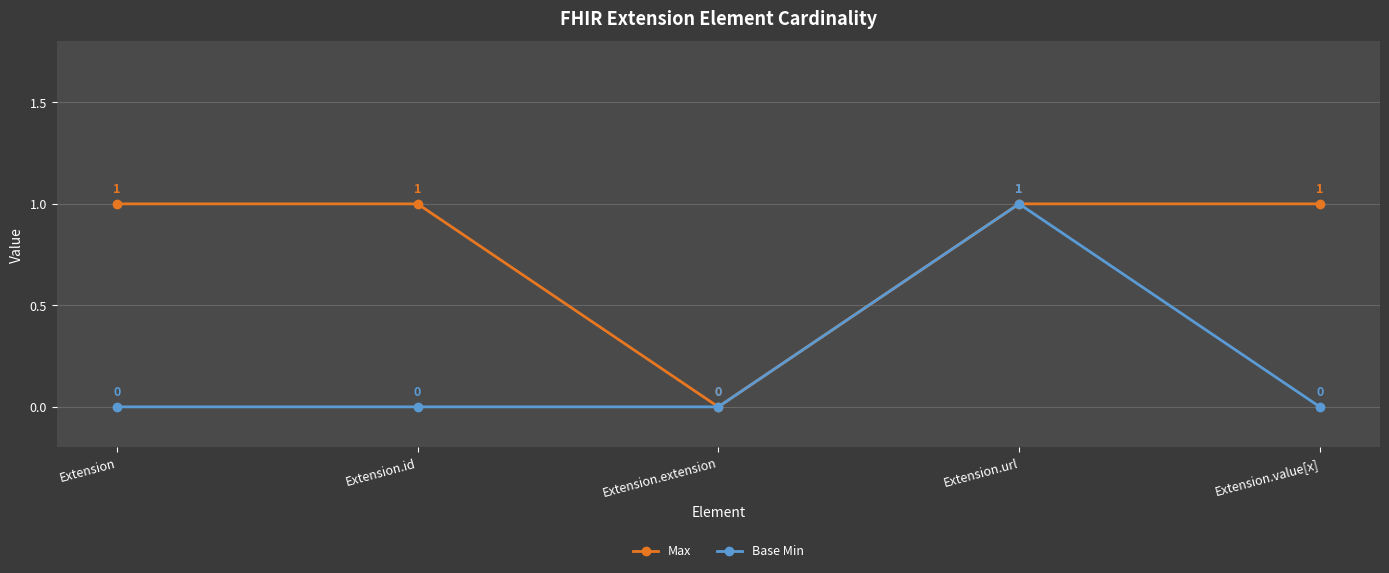

In Base Min, how many points are higher than both neighbors (excluding endpoints)?

1